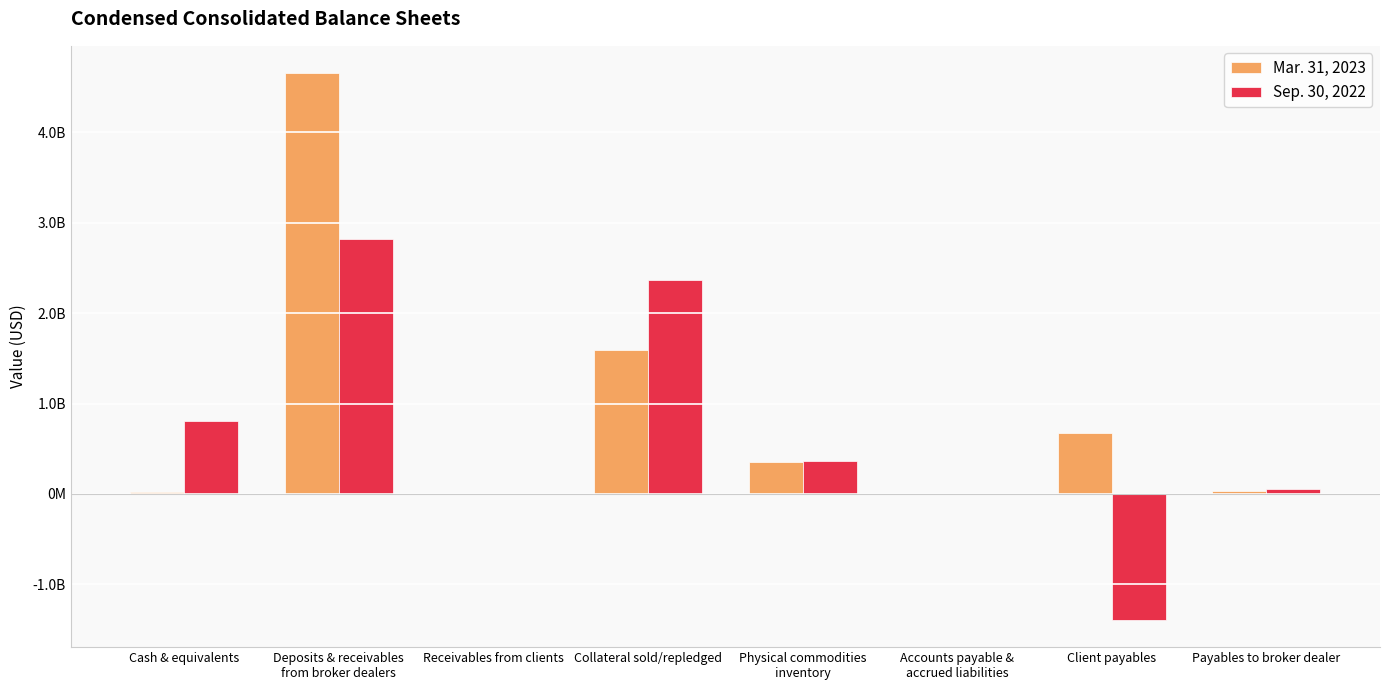

Rank the categories by Mar. 31, 2023 value from highest to lowest.

Deposits & receivables
from broker dealers, Collateral sold/repledged, Client payables, Physical commodities
inventory, Payables to broker dealer, Cash & equivalents, Receivables from clients, Accounts payable &
accrued liabilities